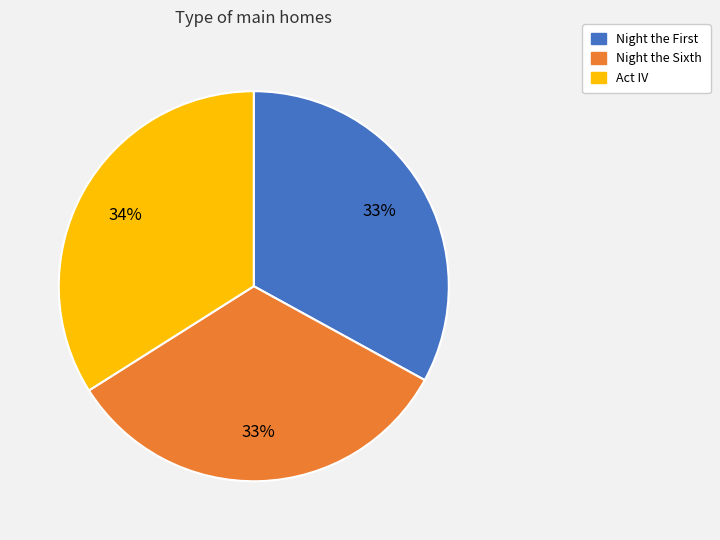

To the nearest percent, what portion does Act IV represent?

34%